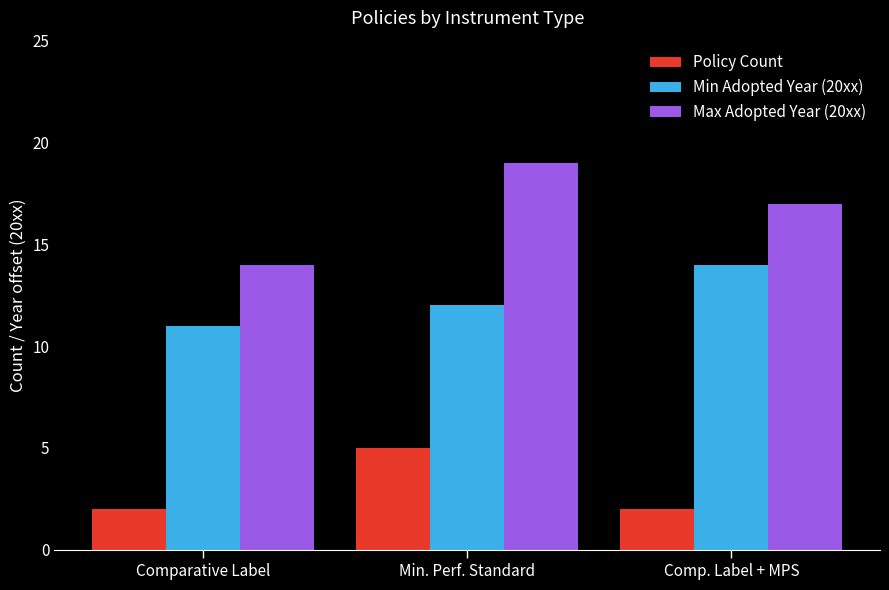

Is it true that Max Adopted Year (20xx) equals 8 at Min. Perf. Standard?

False